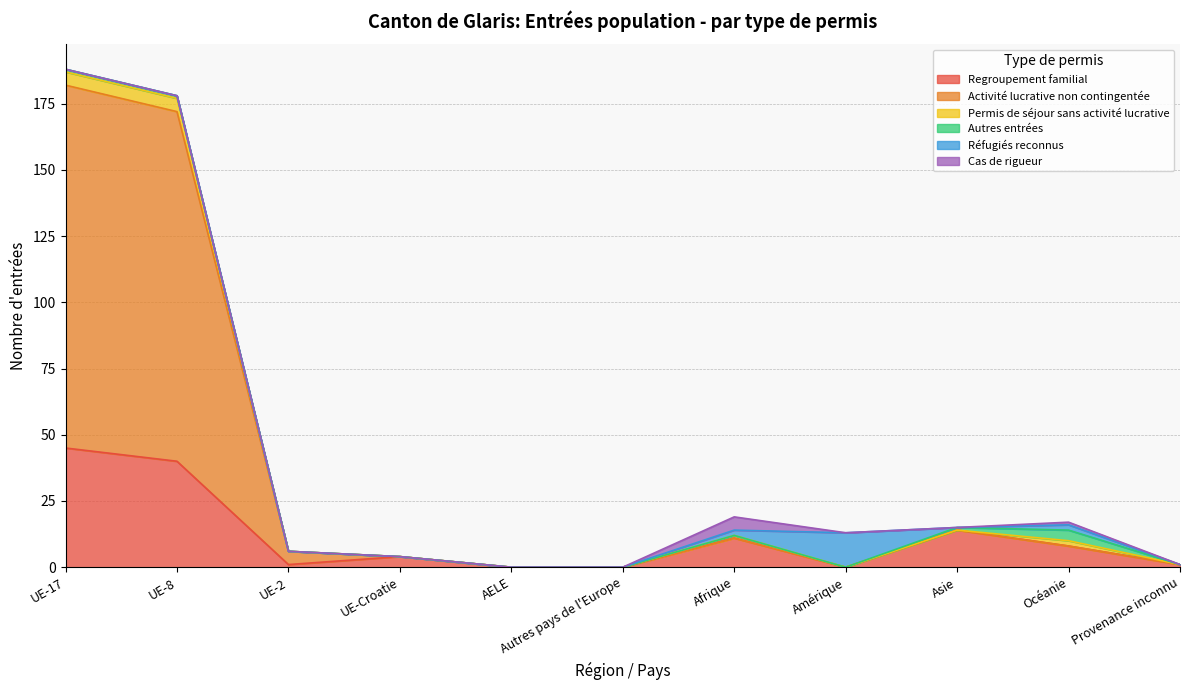

The Regroupement familial series shows 9 at Asie. True or false?

False